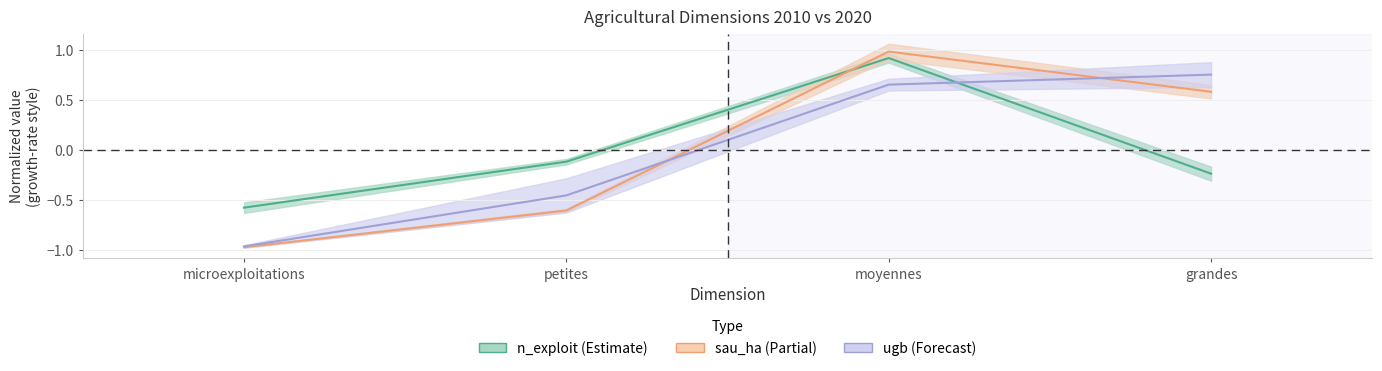

Which category has the highest value in the ugb 2010-2020 series?

grandes